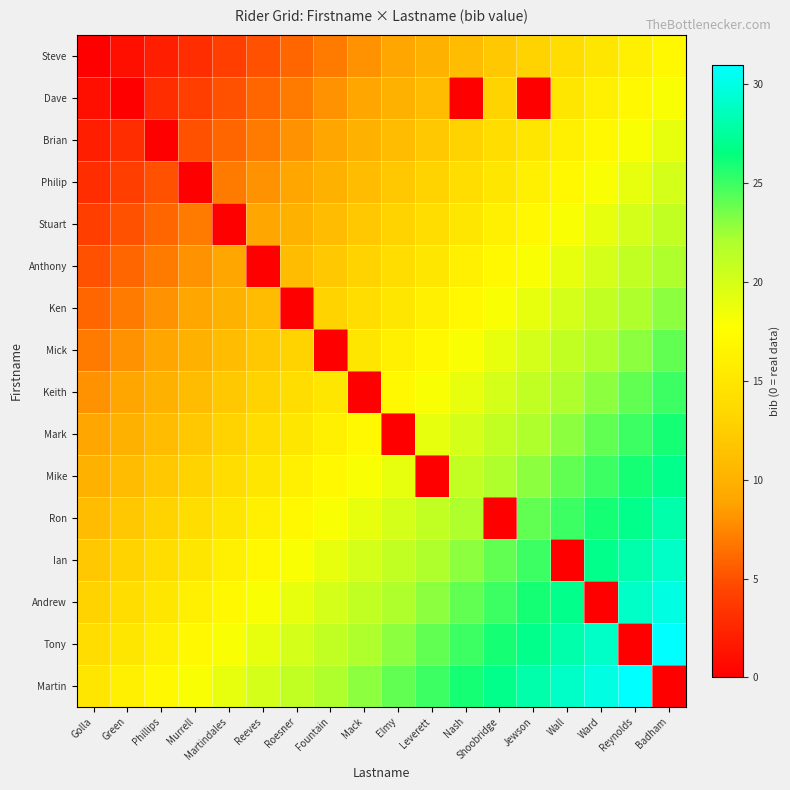

List the series in order of their peak value, lowest first.

Steve, Dave, Brian, Philip, Stuart, Anthony, Ken, Mick, Keith, Mark, Mike, Ron, Ian, Andrew, Tony, Martin